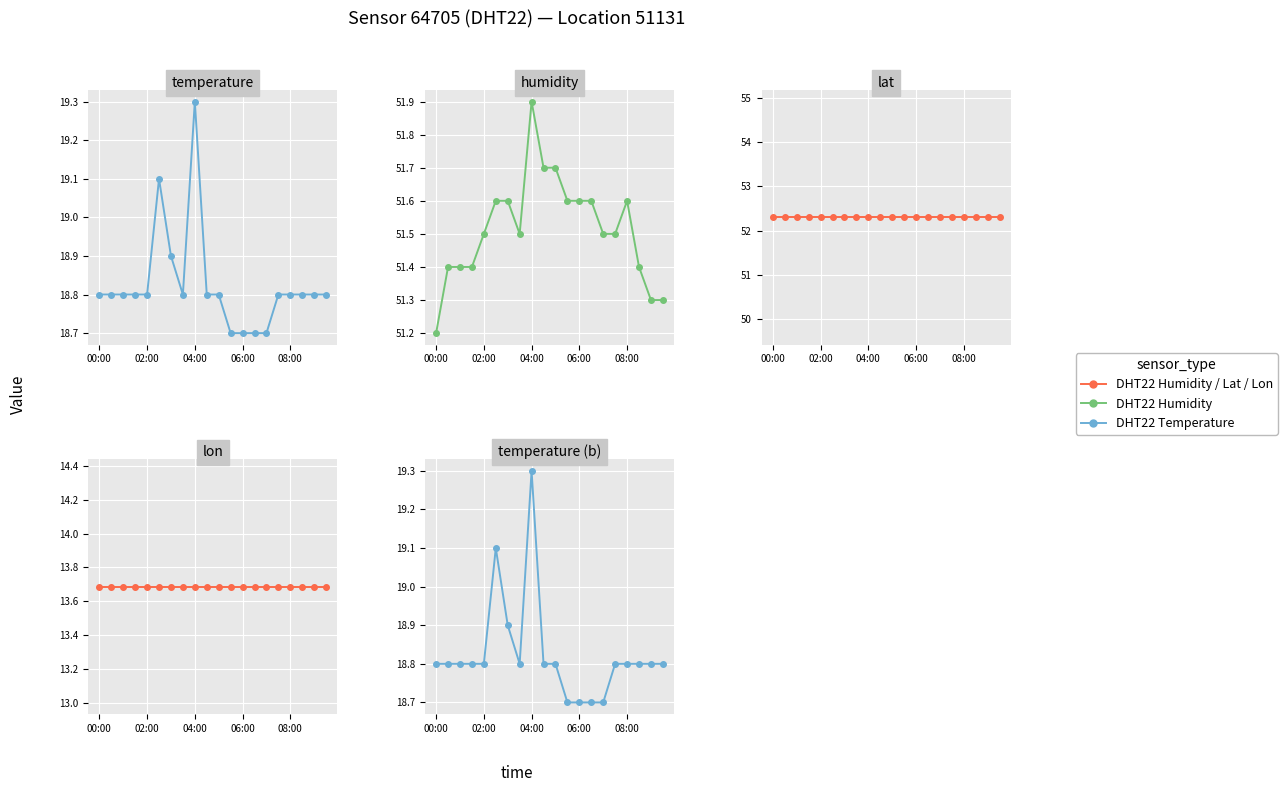

What is the value of the DHT22 Lat point at the 6th from the left?

52.3